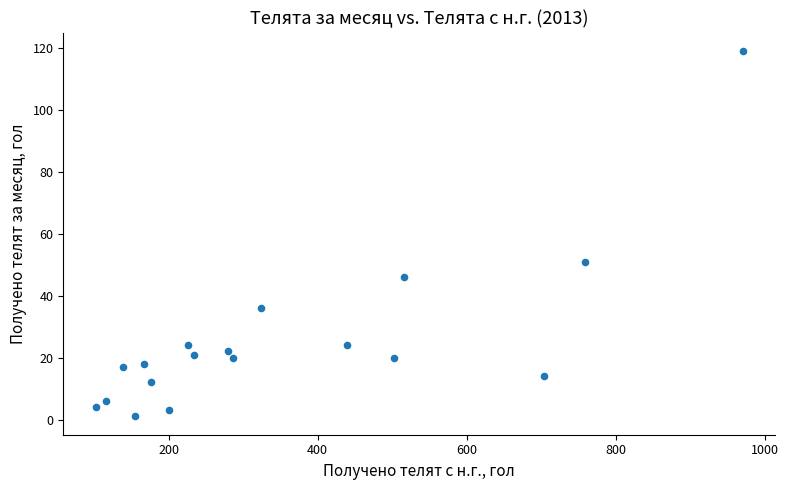

What Y value in the scatter plot is closest to 60?

51